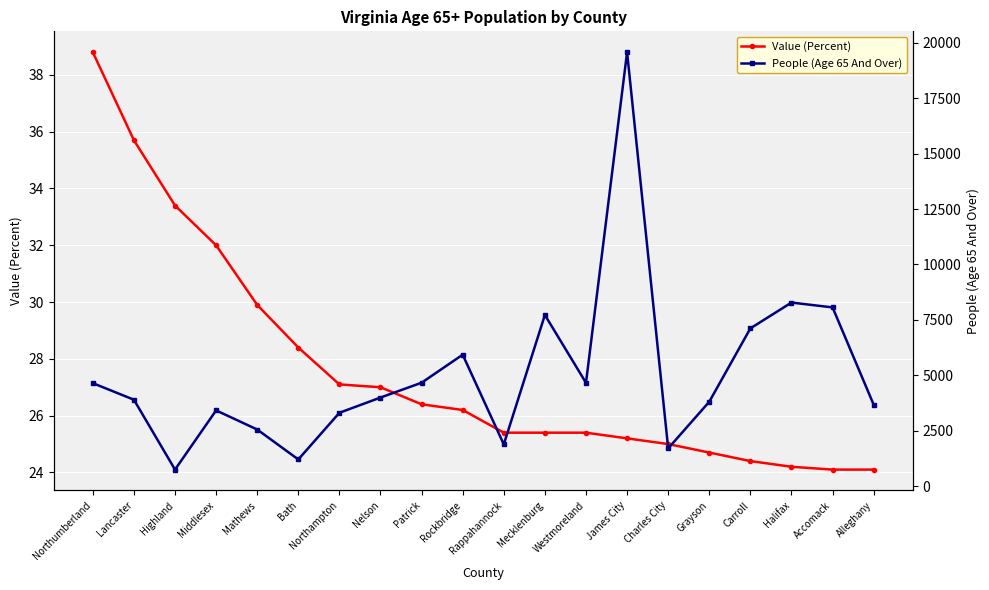

The Value (Percent) series shows 16.0 at Charles City. True or false?

False